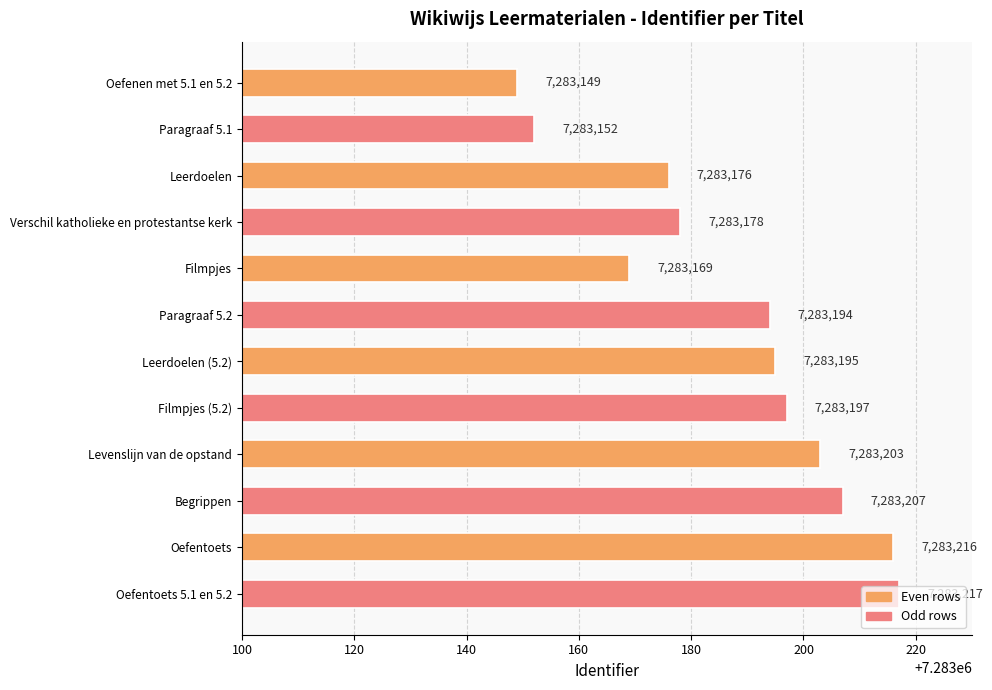

What is the average value?

7283188